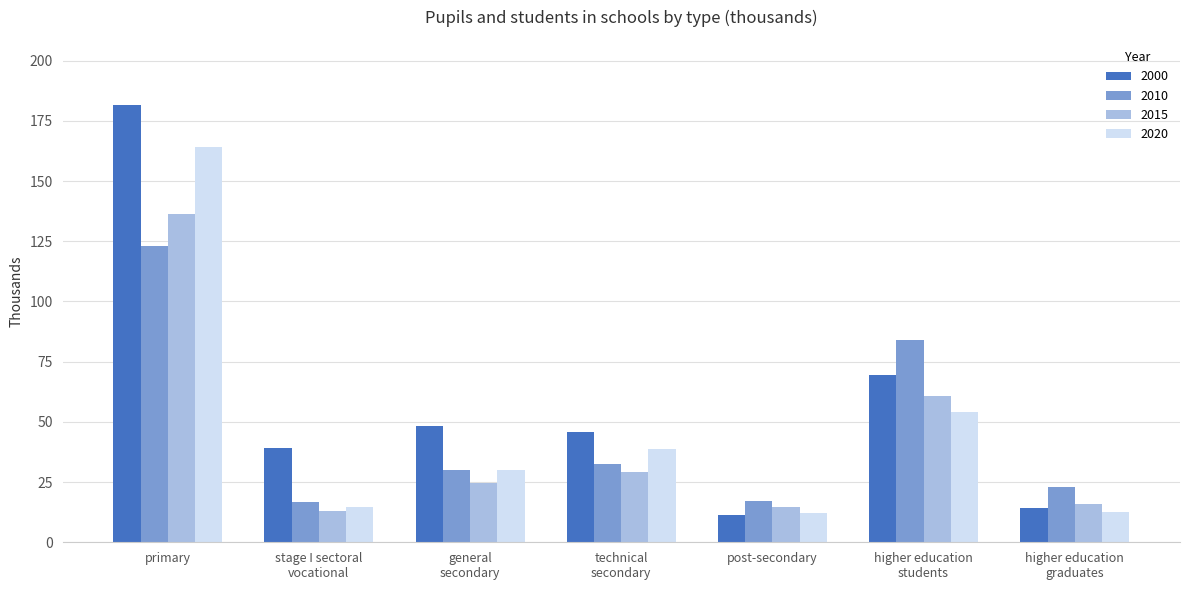

At which label does 2015 reach its peak?

primary